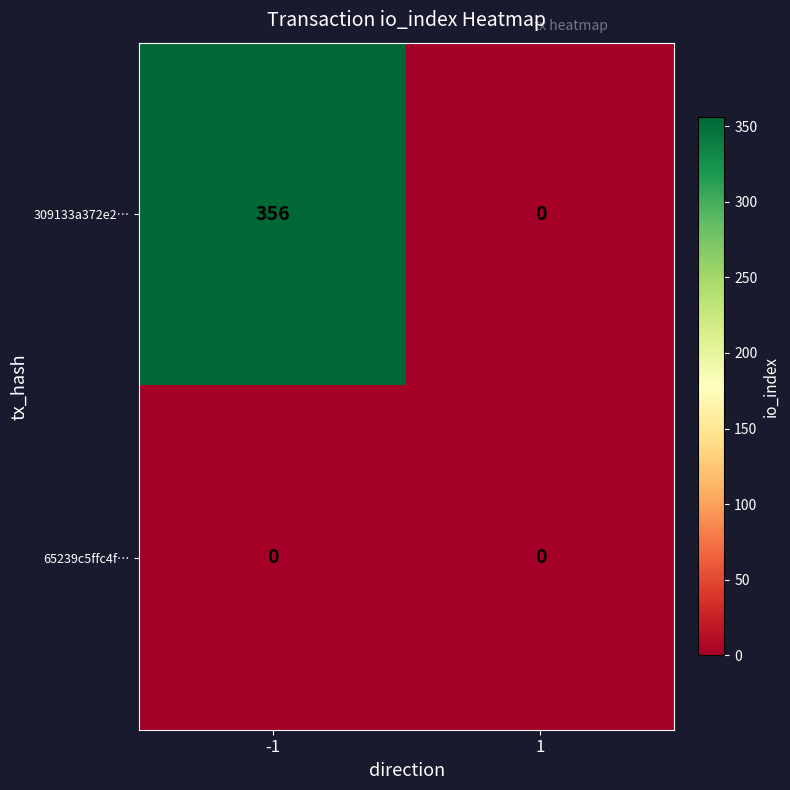

Reading left to right, what are all the values shown in this chart?

309133a372e2…: 356	0
65239c5ffc4f…: 0	0